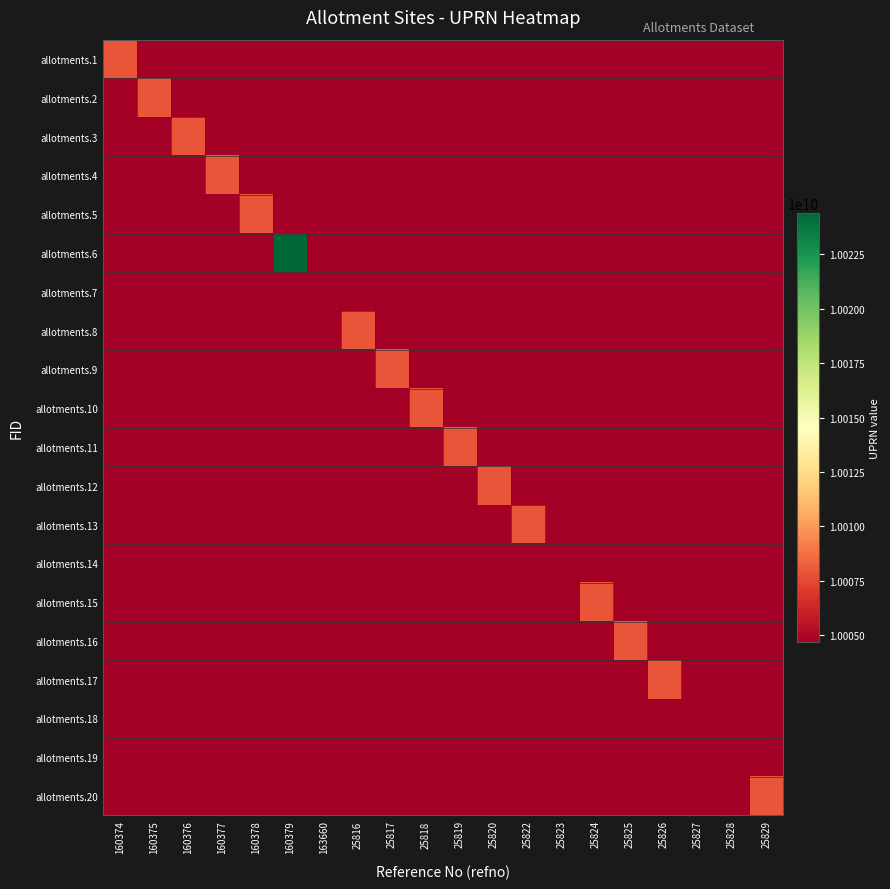

Which has a higher value, 25824 or 160379?

25824